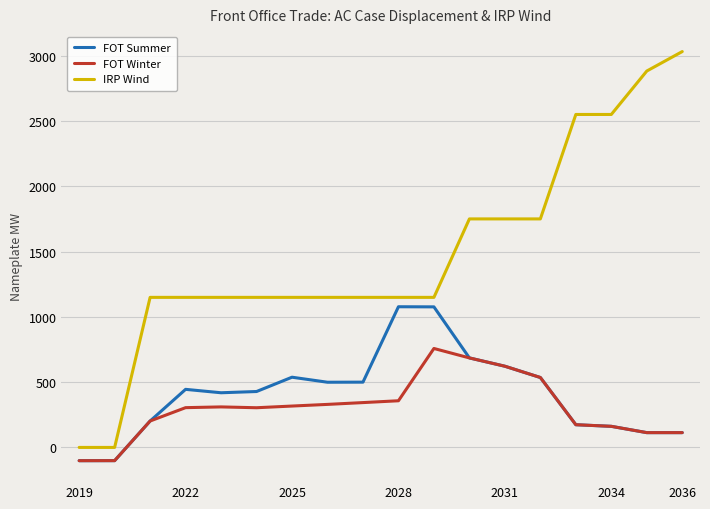

Which series has the largest total across all categories?

IRP Wind